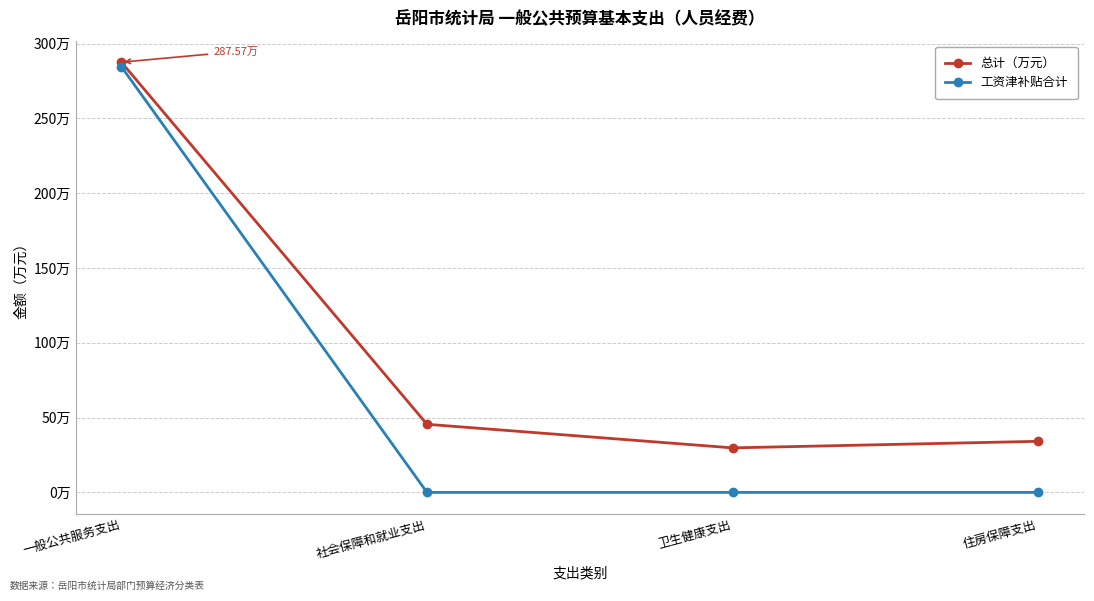

Does the chart have visible grid lines?

Yes